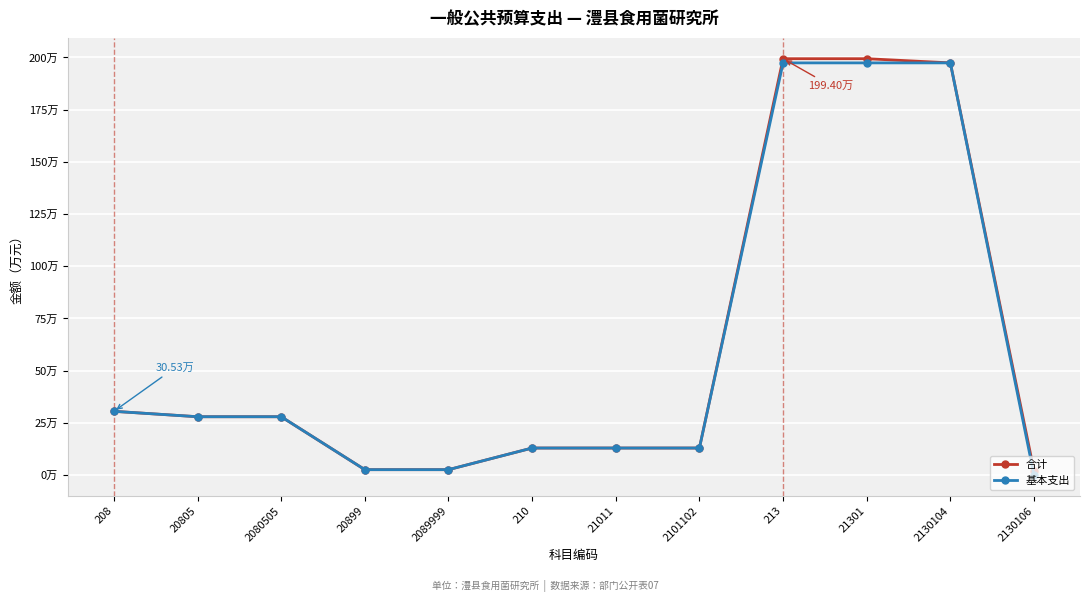

Is this an area chart (filled region under the line)?

No